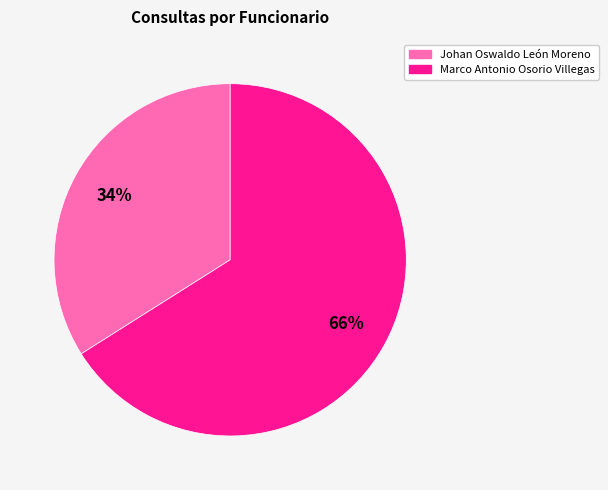

How many segments does this pie chart have?

2